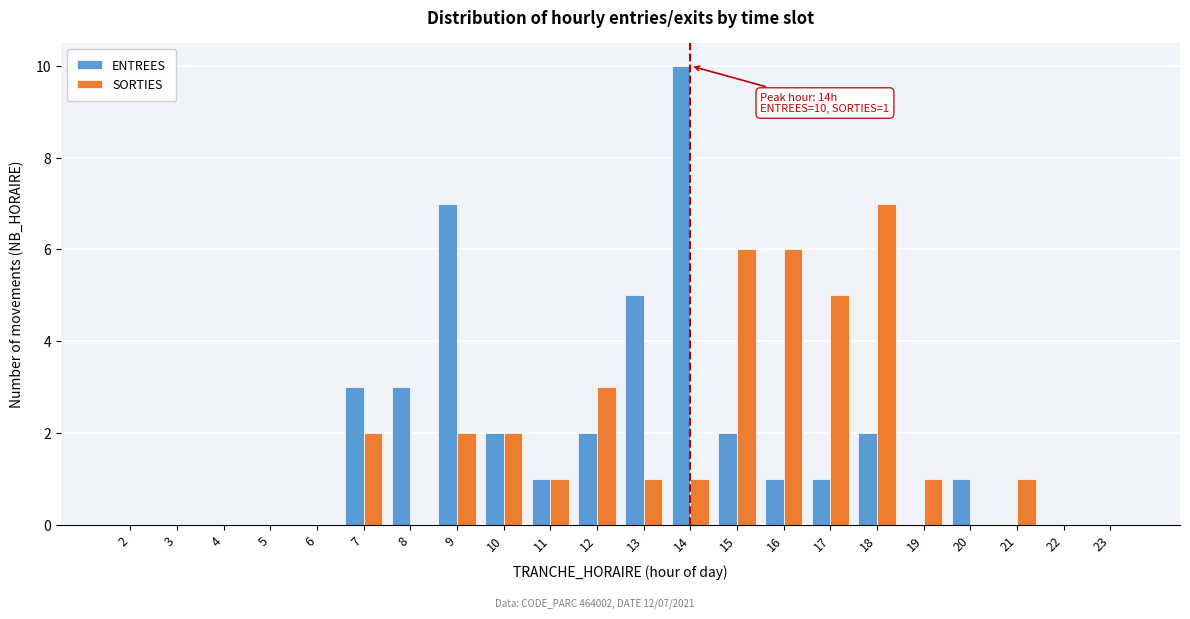

The value of ENTREES at 8 is 5. True or false?

False